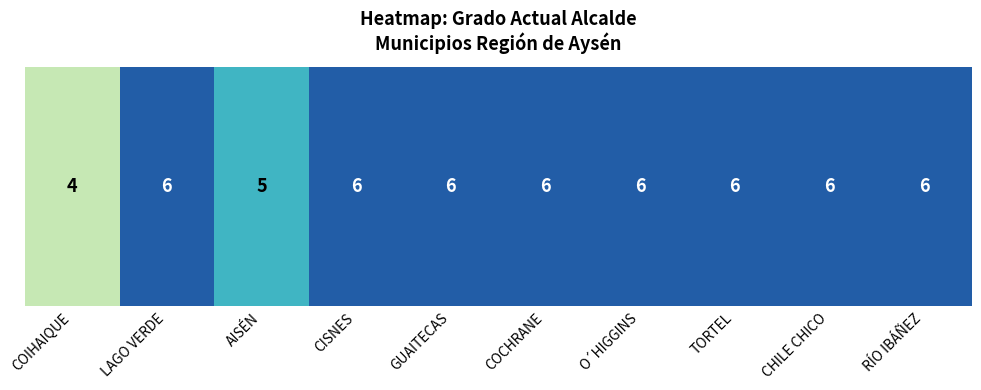

At which category does the chart reach its minimum across all series?

COIHAIQUE